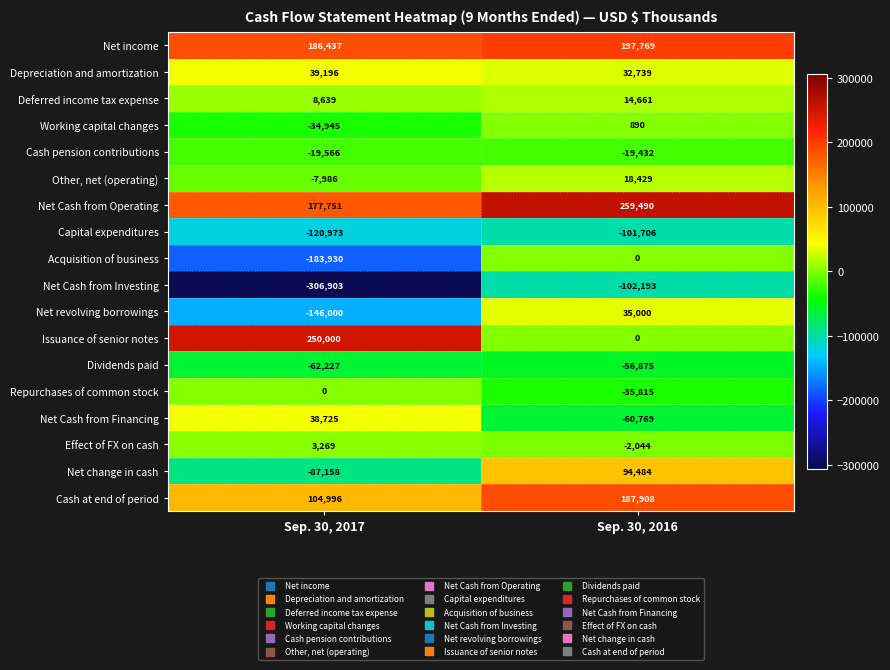

What is the total value across all series at Sep. 30, 2017?

-160675